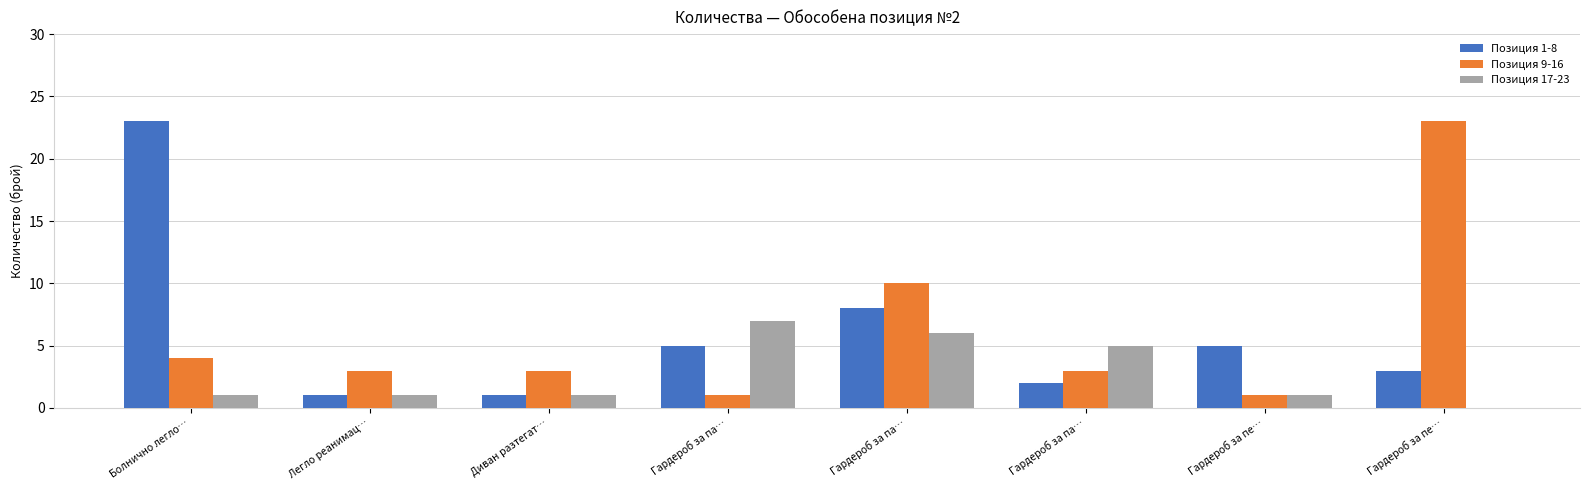

Reading left to right, what are all the values shown in this chart?

Позиция 1-8: 23	1	1	5	8	2	5	3
Позиция 9-16: 4	3	3	1	10	3	1	23
Позиция 17-23: 1	1	1	7	6	5	1	0